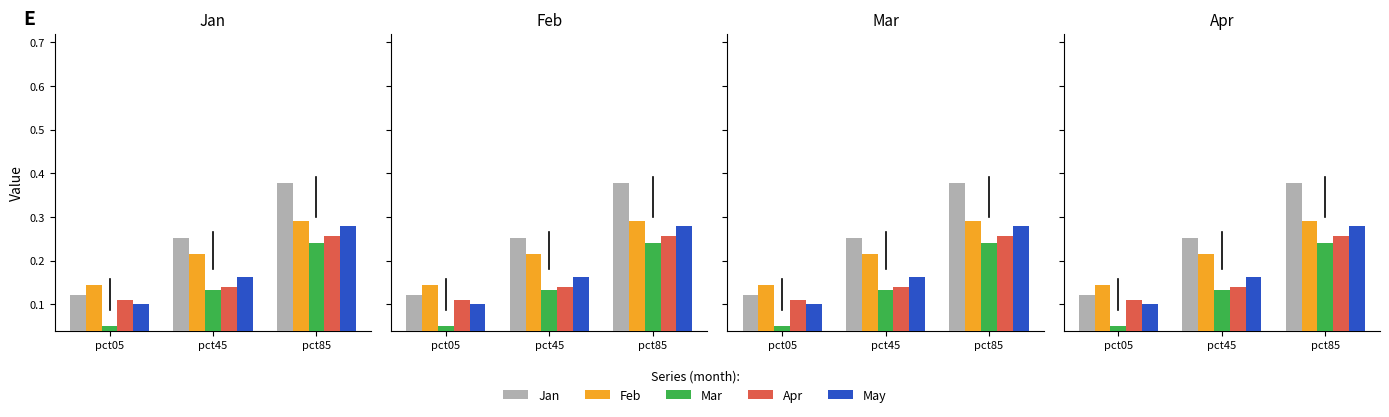

Between pct85 and pct45, which is larger?

pct85